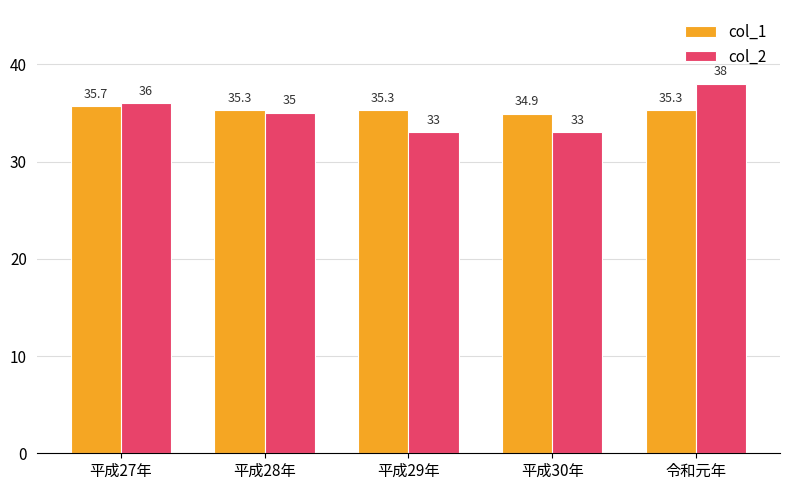

How many values in the col_1 series exceed 35?

4